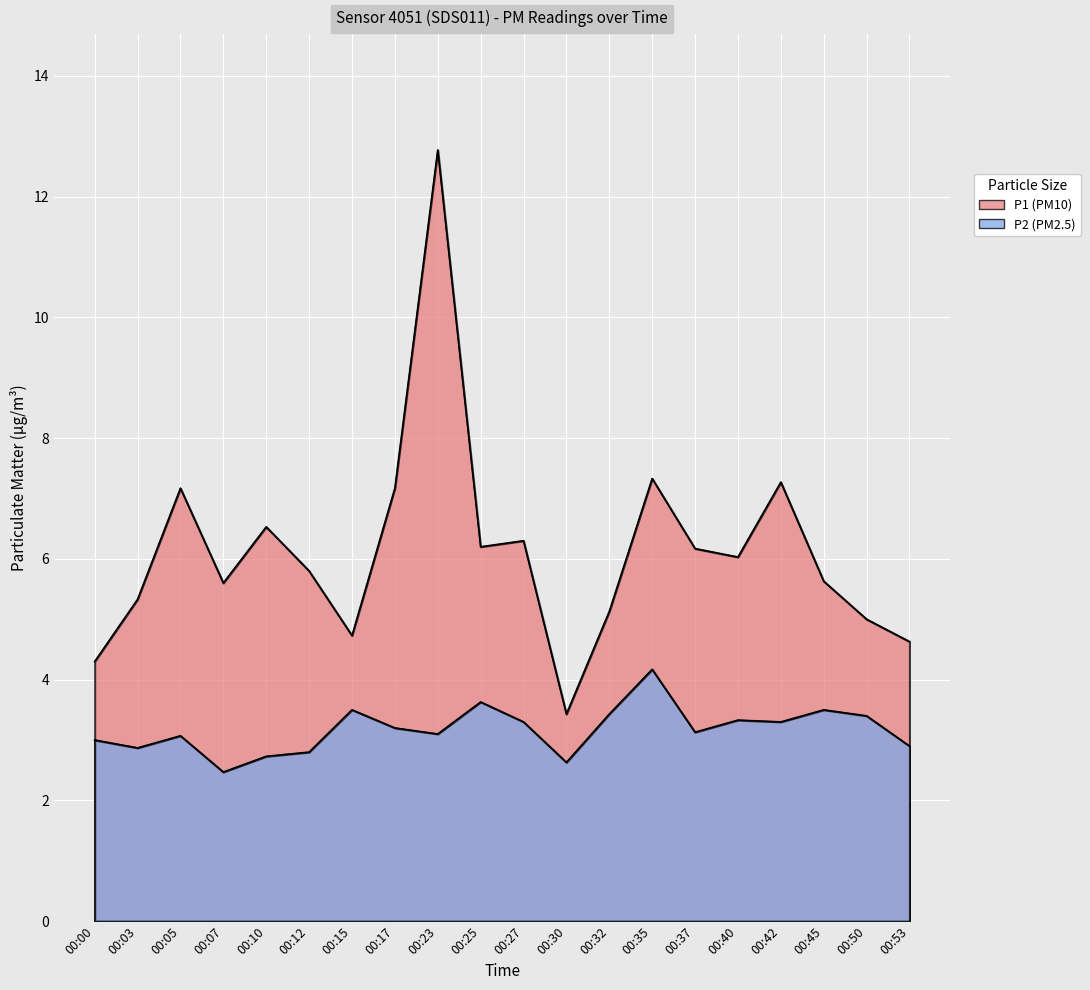

True or false: P1 has a value of 11.1 at 00:10.

False